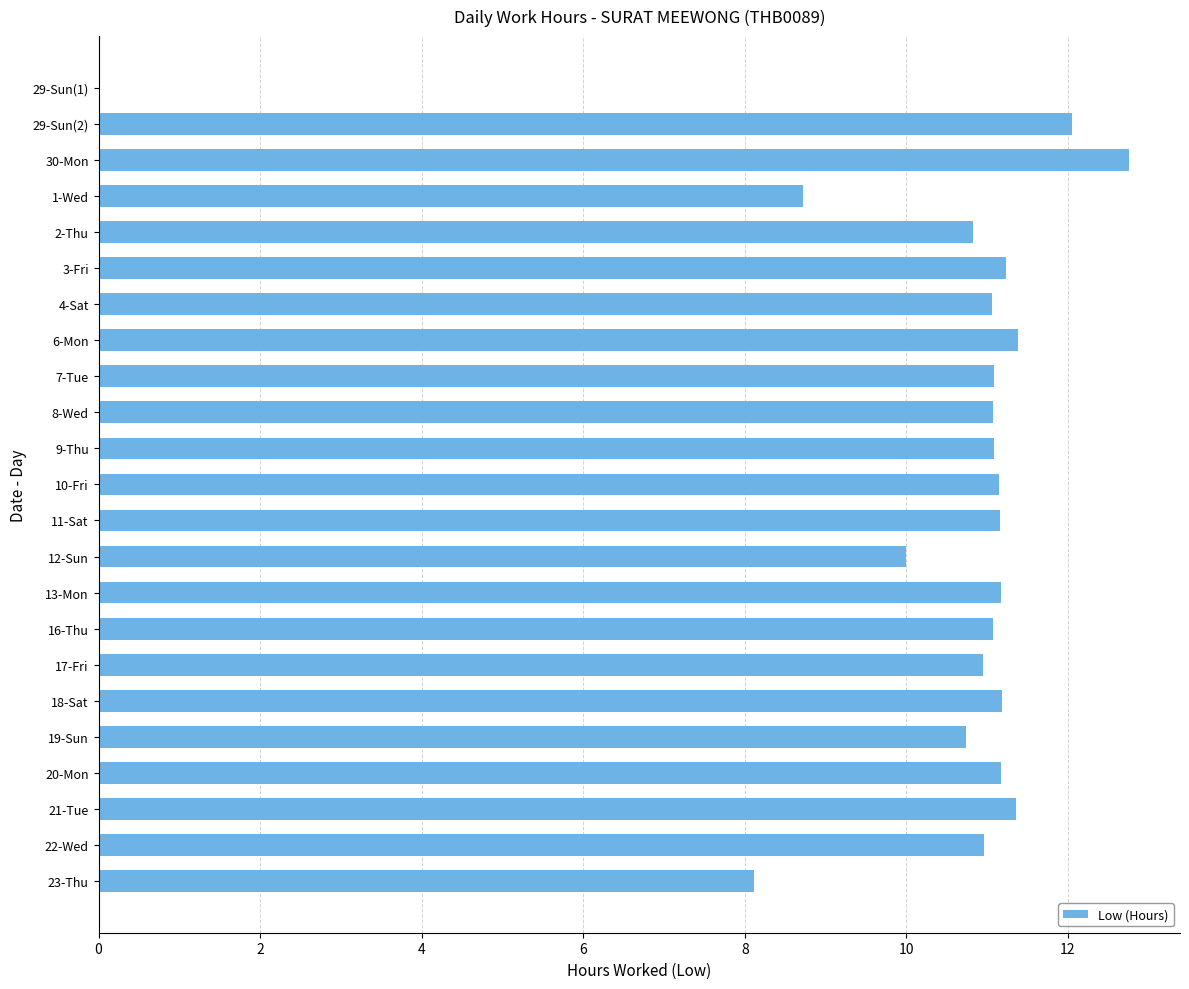

At which label is the value closest to 6?

23-Thu